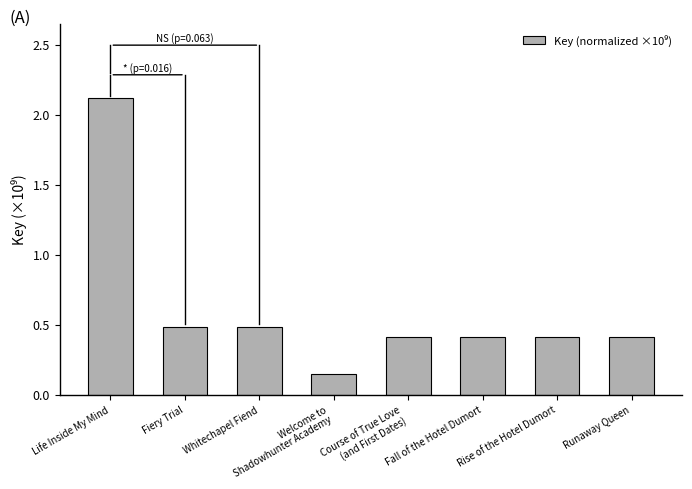

The value at Whitechapel Fiend is 0.1. True or false?

False